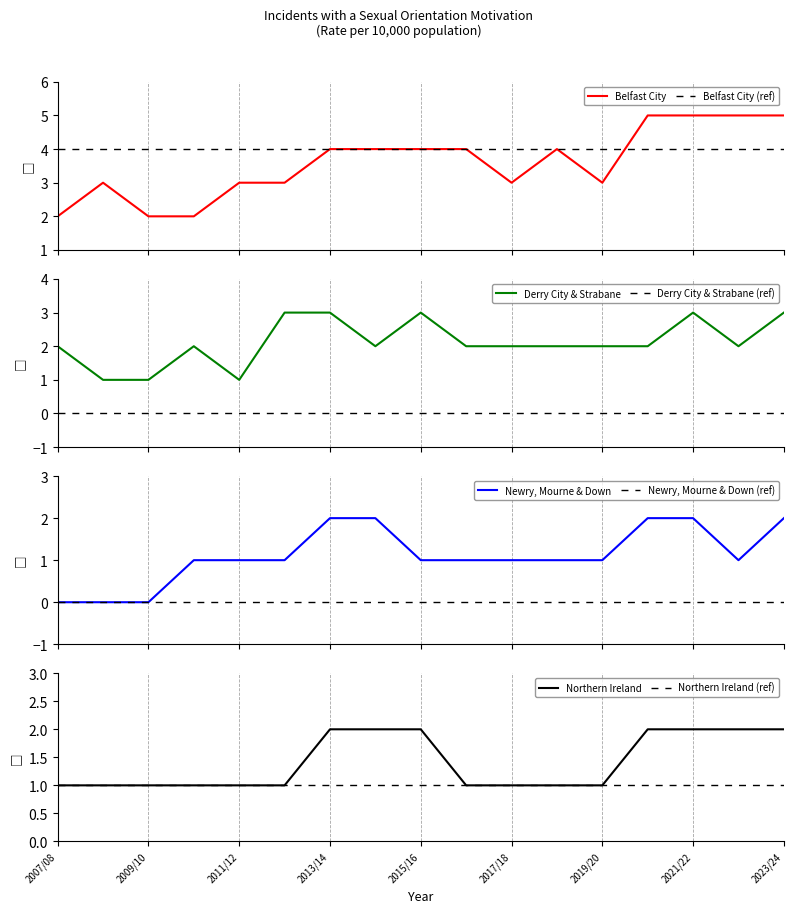

What is the total value across all series at 2017/18?

7